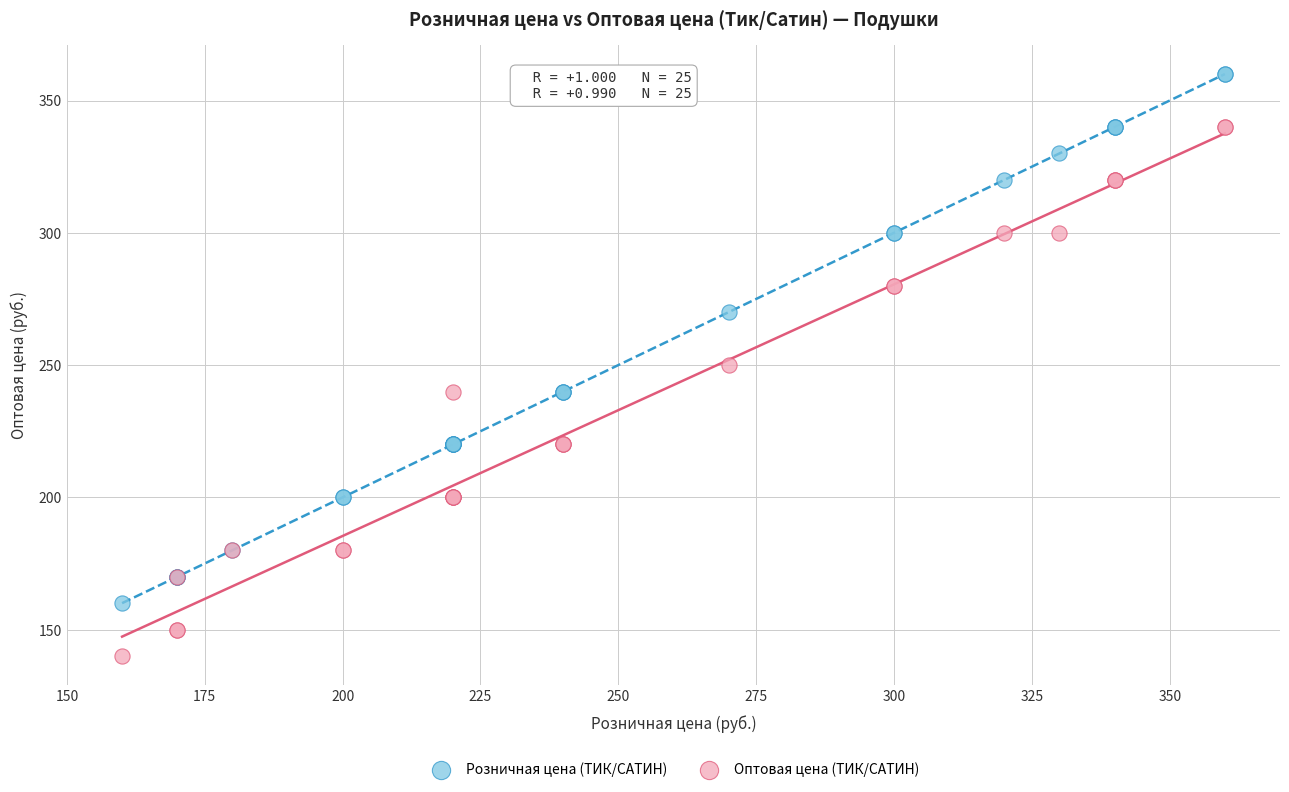

Which series contains the lowest Y value?

Оптовая цена (ТИК/САТИН)